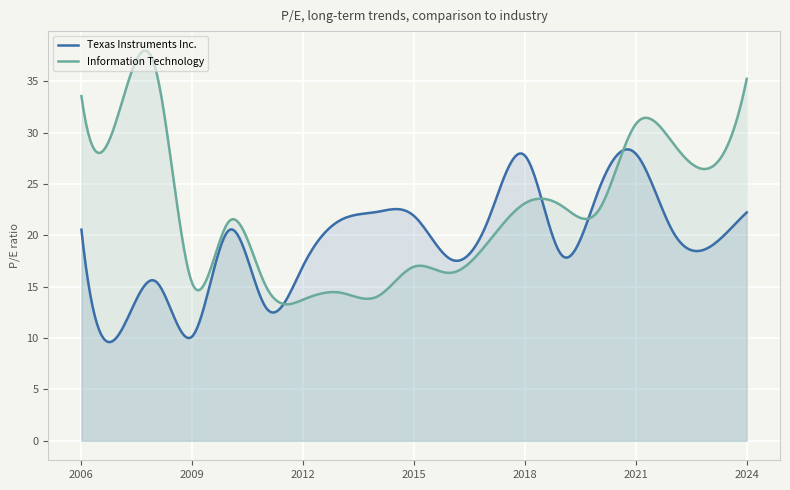

How many lines are shown in the chart?

2